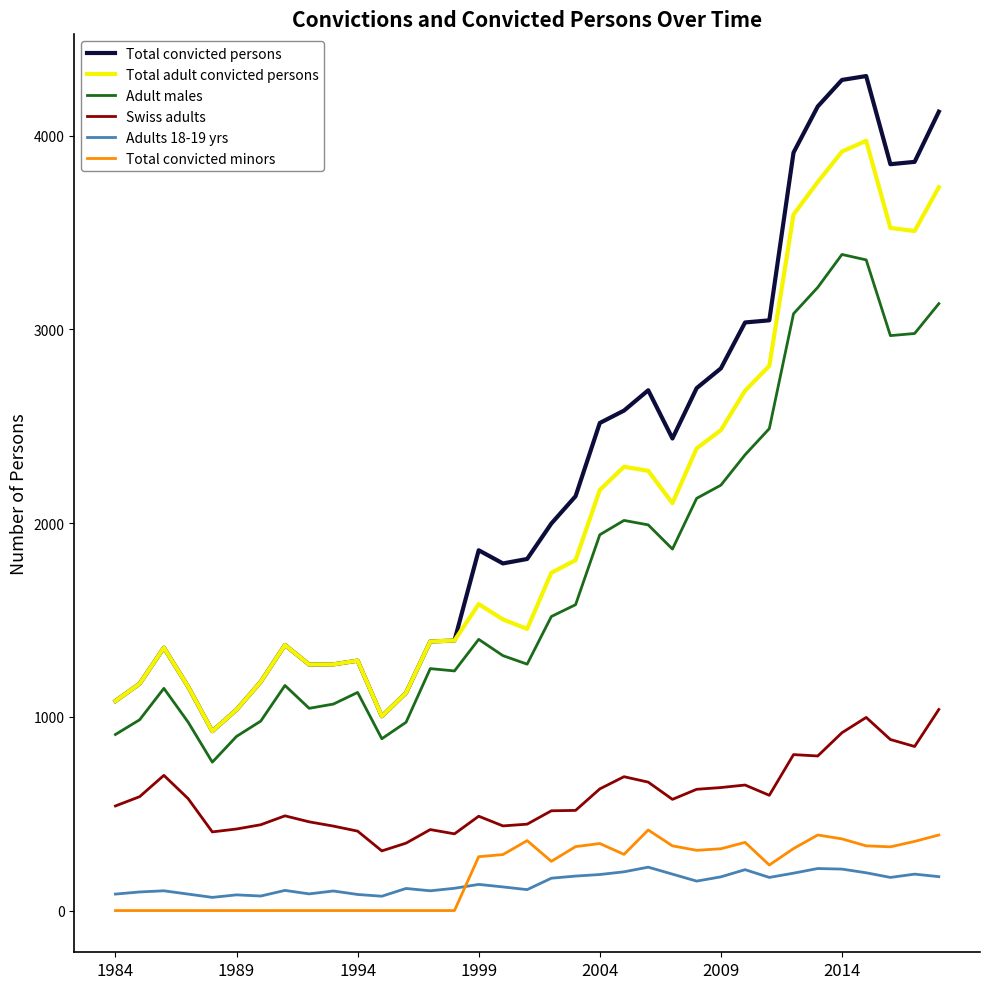

What is the maximum value shown in the chart?

4308